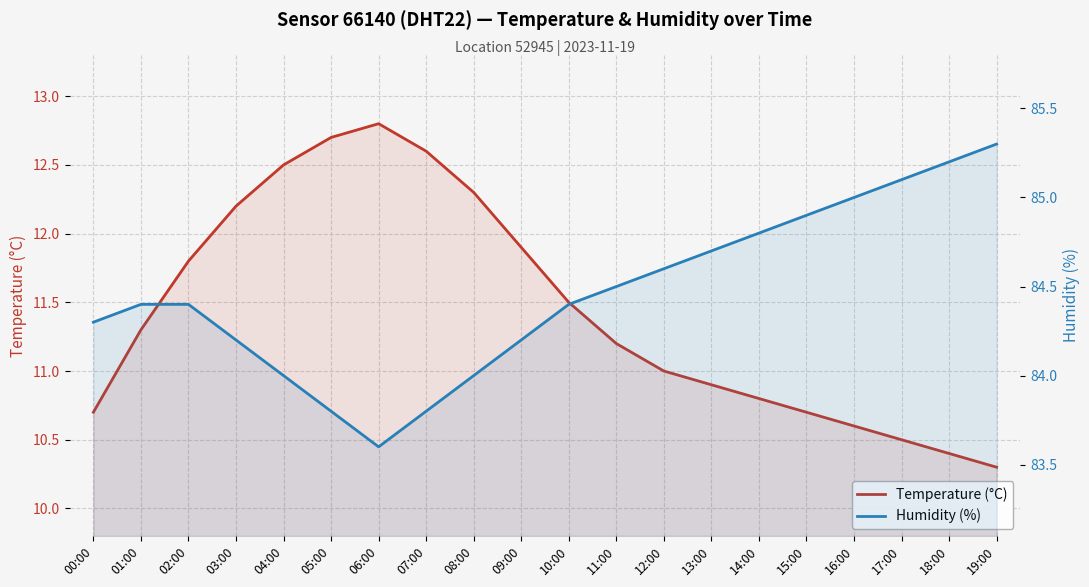

What is the total value across all series at 04:00?

96.5